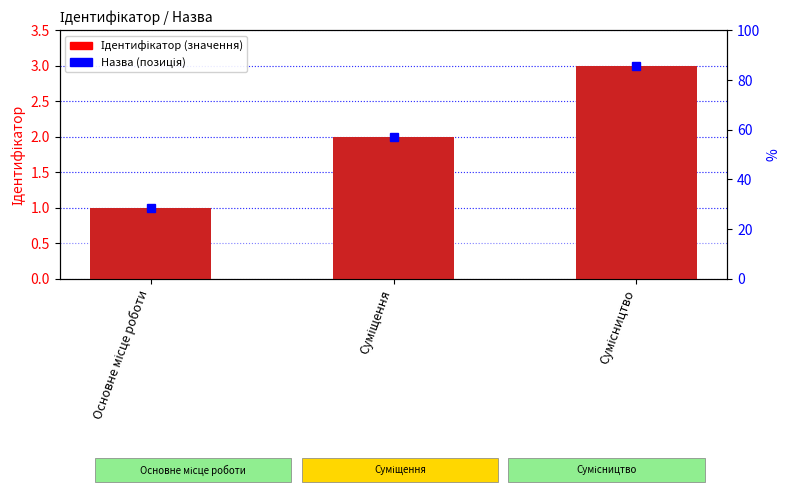

What is the label of the 2nd bar from the left?

Суміщення